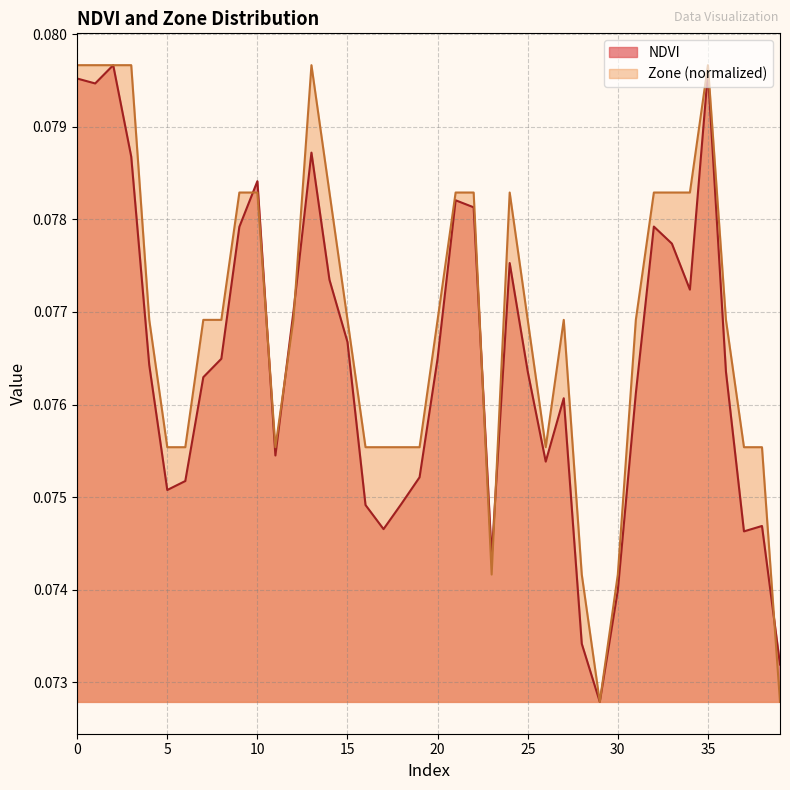

How many categories are shown in the chart?

40